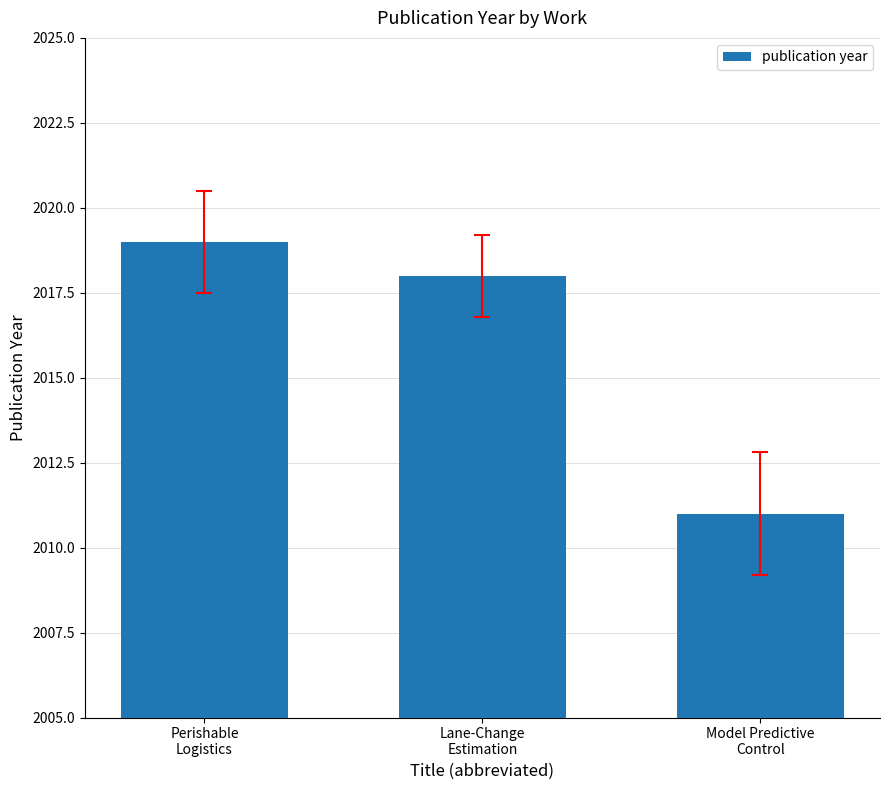

Which label corresponds to the largest value in the chart?

Perishable
Logistics